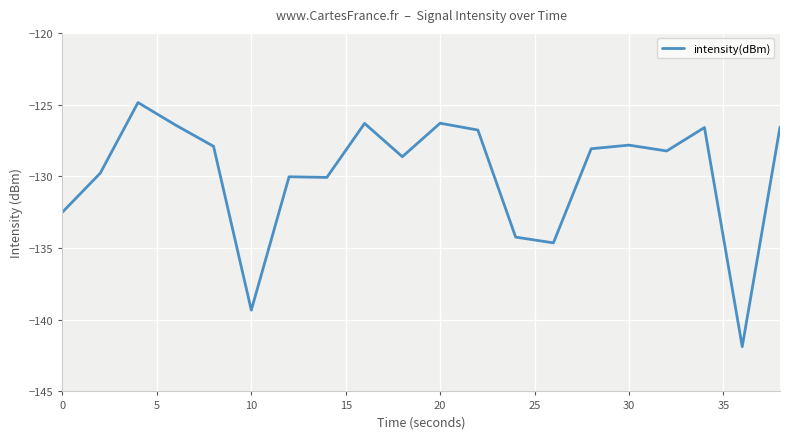

How many lines are shown in the chart?

1